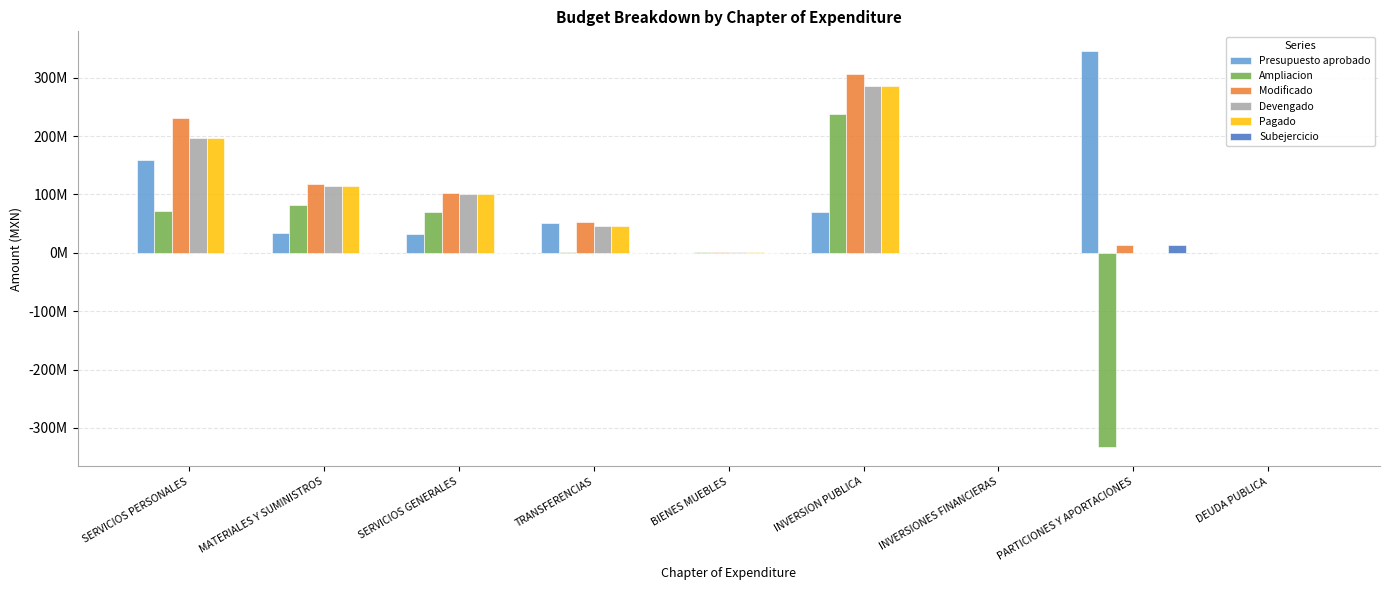

List the series in order of their peak value, lowest first.

Subejercicio, Ampliacion, Devengado, Pagado, Modificado, Presupuesto aprobado